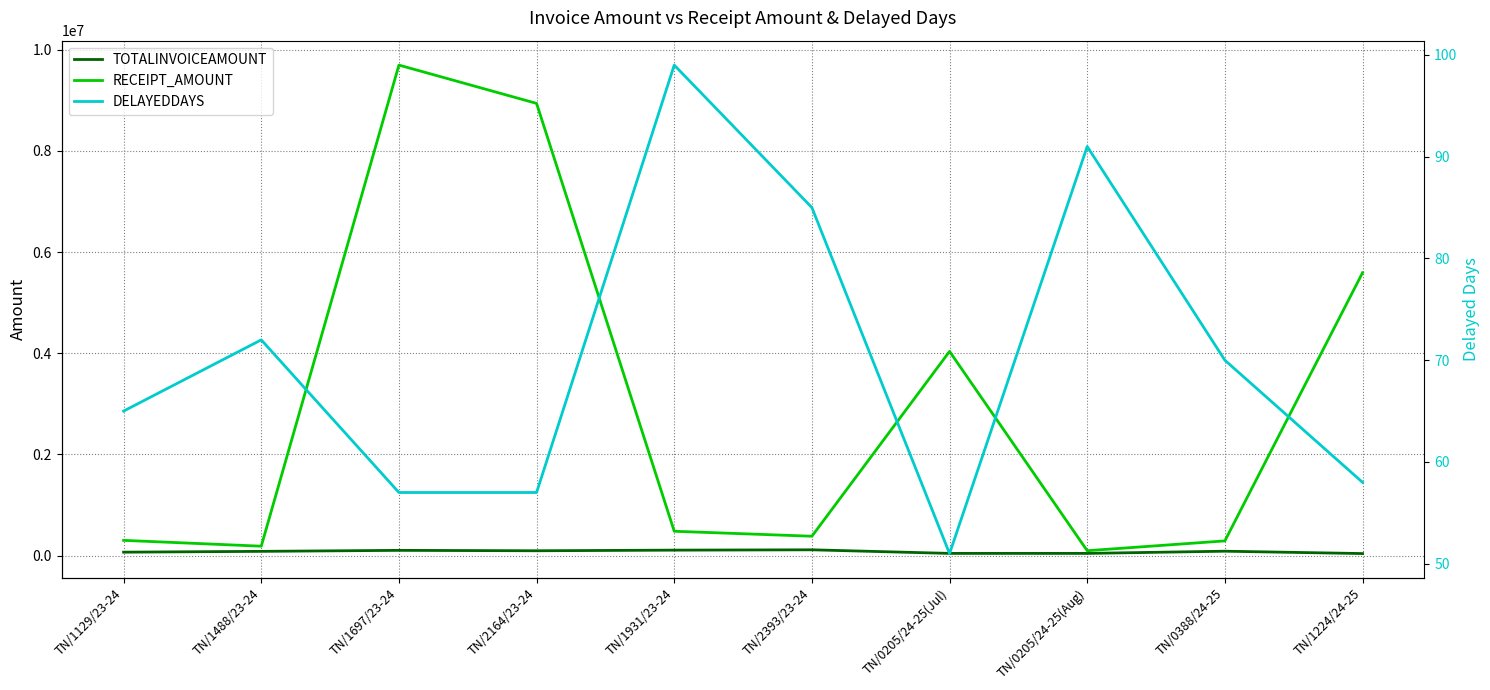

How many data points in RECEIPT_AMOUNT are less than 480404?

5